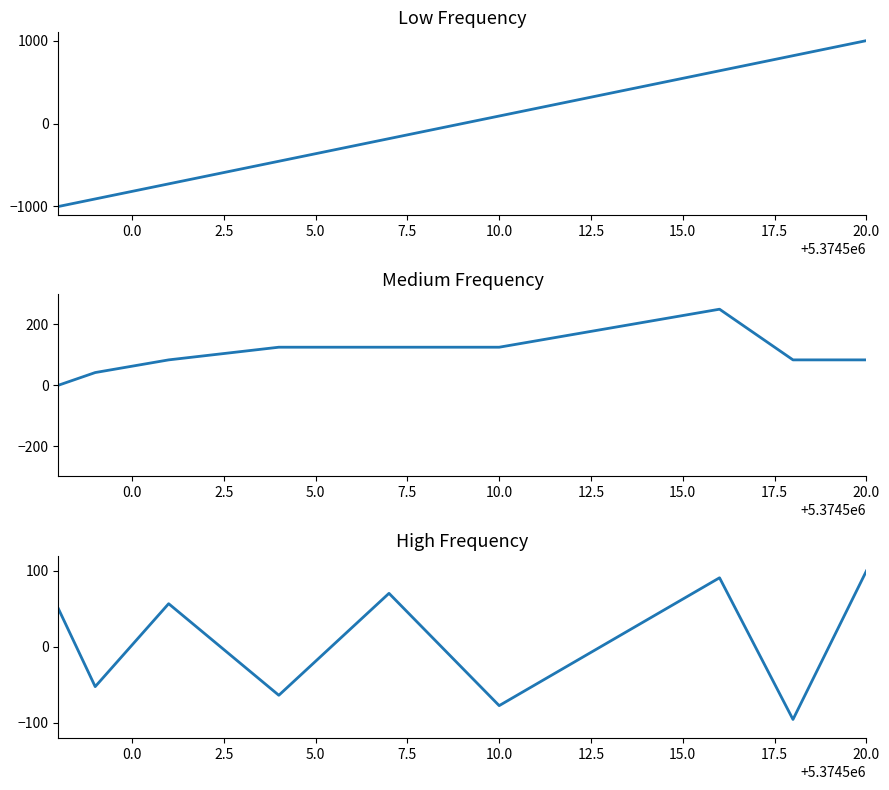

Reading left to right, list all the values displayed in this chart.

Low Frequency: -1000.0	-909.1	-727.3	-454.5	-181.8	90.9	636.4	818.2	1000.0
Medium Frequency: 0.0	41.7	83.3	125.0	125.0	125.0	250.0	83.3	83.3
High Frequency: 50.0	-52.3	56.8	-63.6	70.5	-77.3	90.9	-95.5	100.0